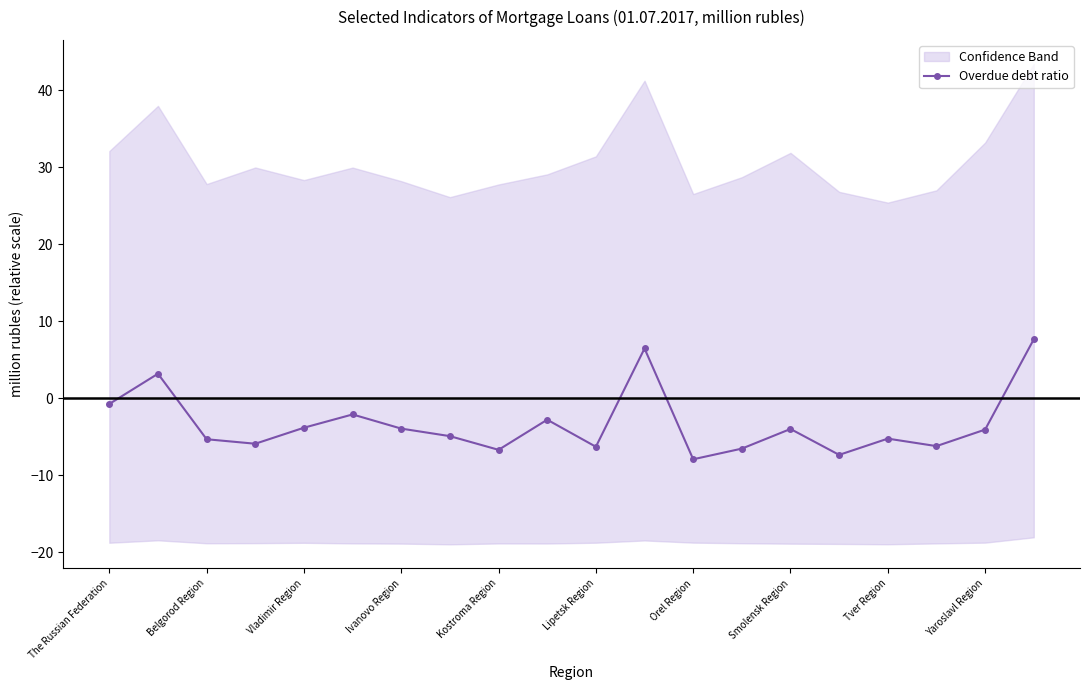

What is the highest value of the Overdue debt ratio series?

7.7